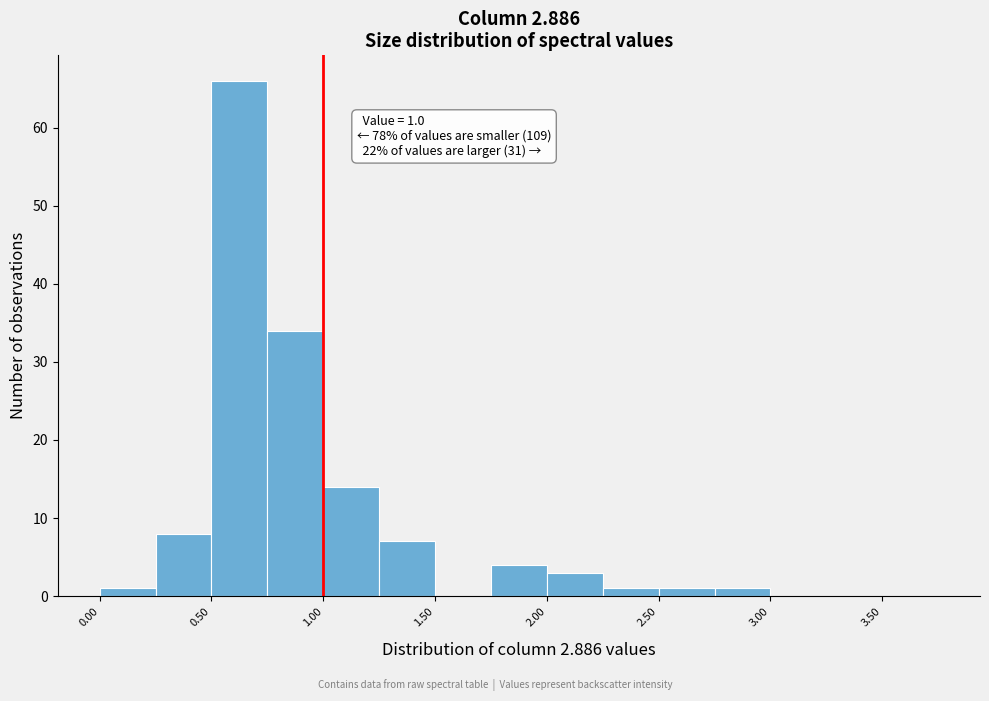

Which range on the x-axis has the tallest bar?

0.50 to 0.75